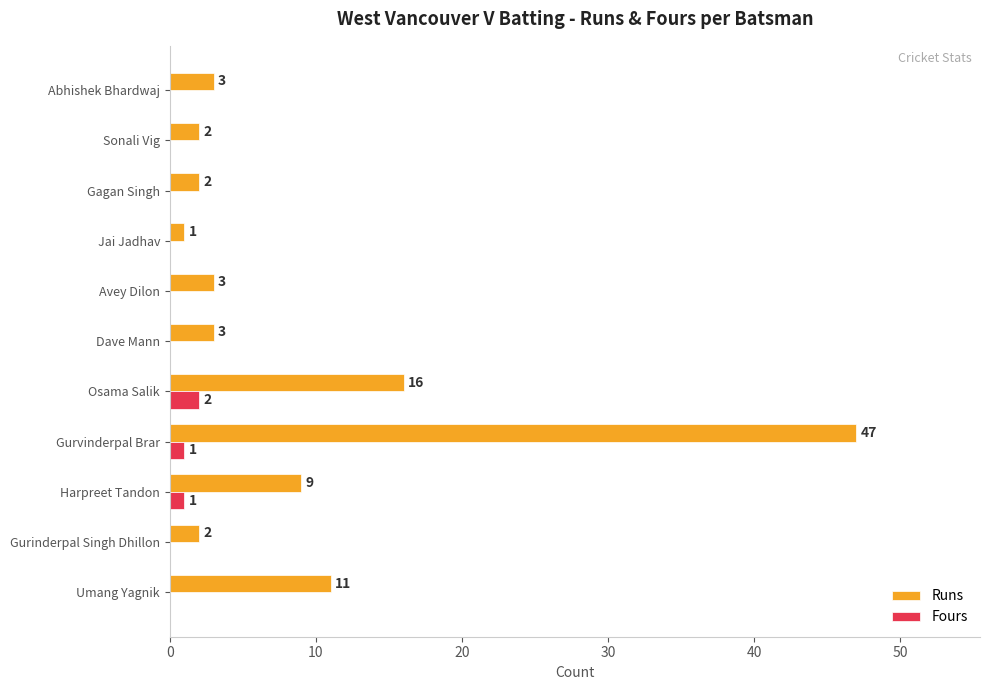

What is the greatest value displayed?

47